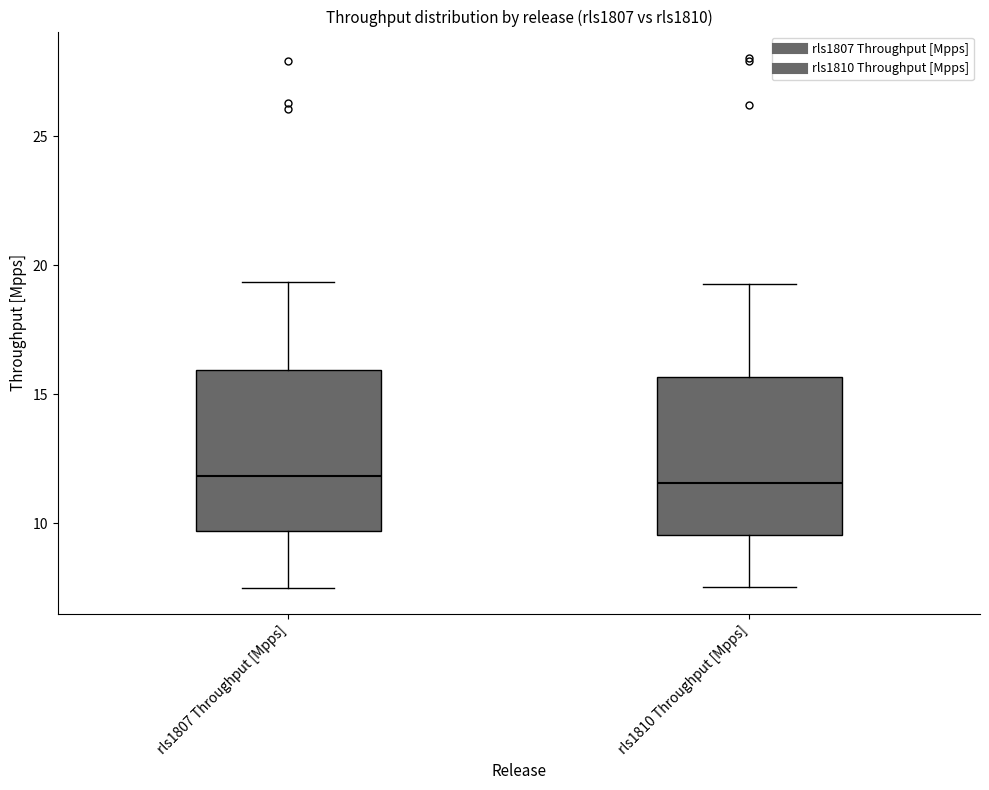

Where does the lower whisker of the box for rls1807 Throughput [Mpps] end on the y-axis? The values are not printed on the chart, so give them approximately, as read against the axis.

7.5